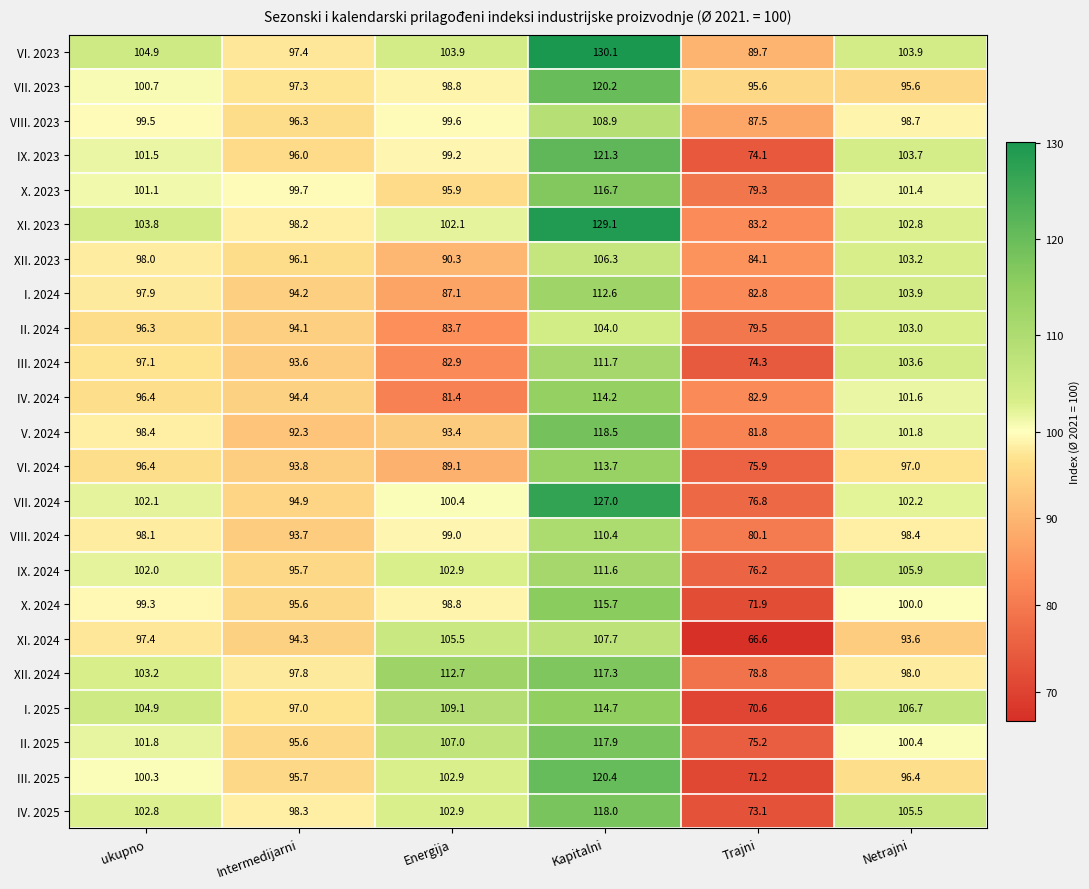

At which category is the sum across all series the highest?

Kapitalni